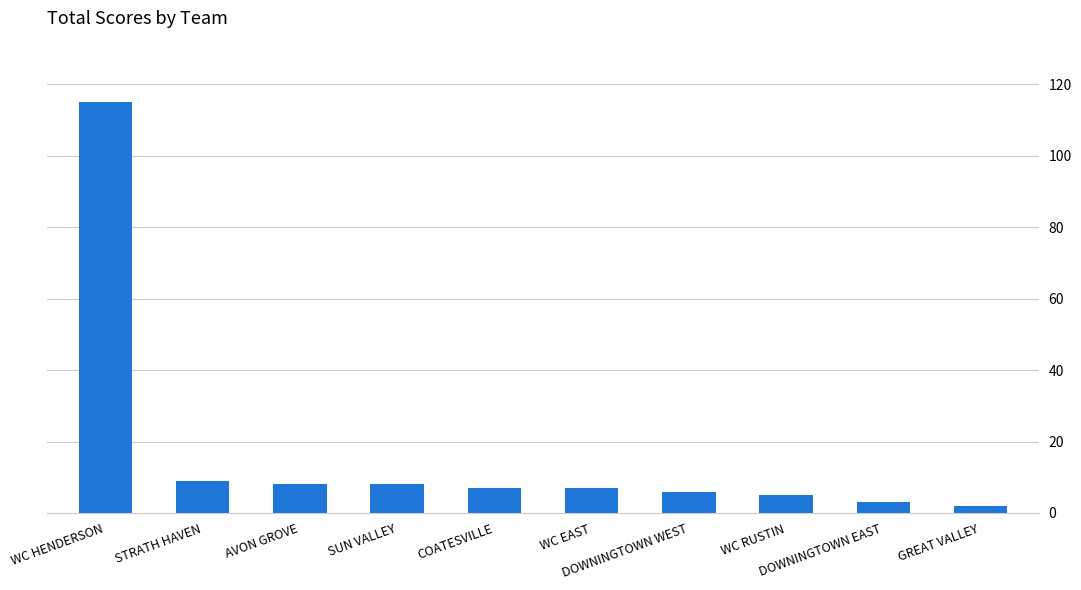

What is the smallest value displayed?

2